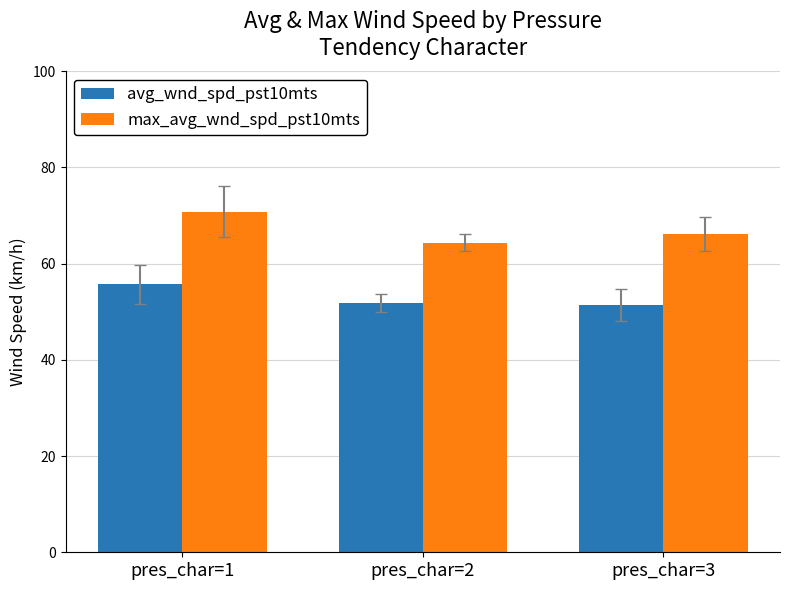

What is the value of the avg_wnd_spd_pst10mts bar at the 2nd from the left?

51.8